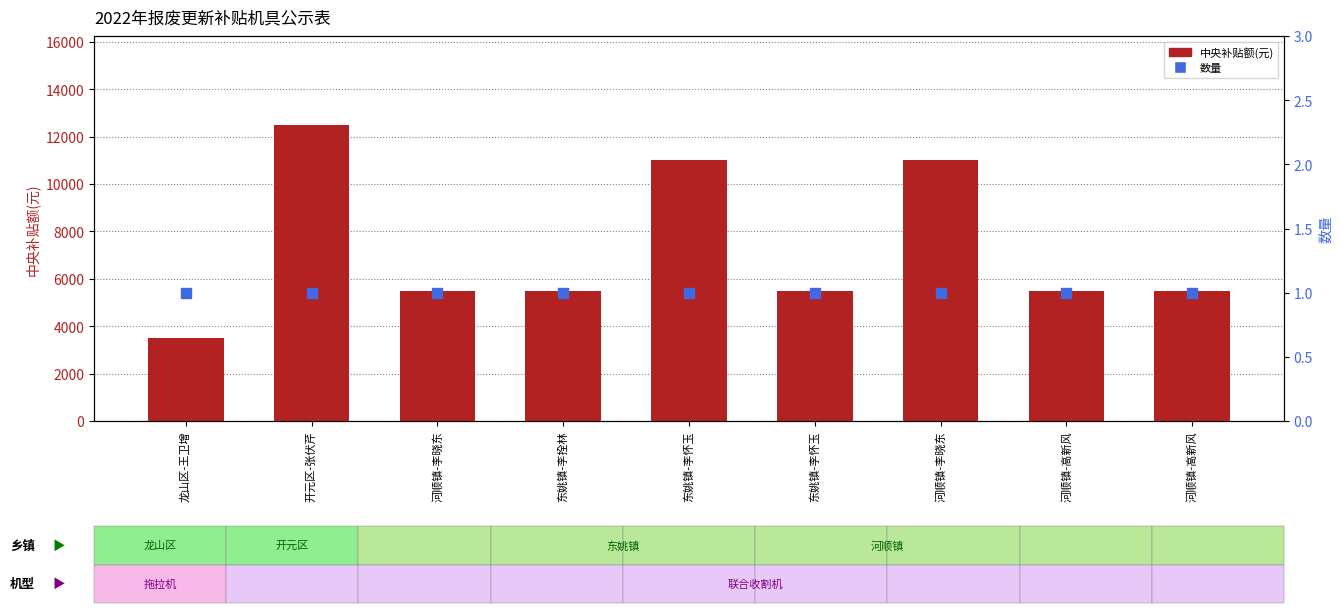

Which series reaches the minimum Y coordinate?

数量